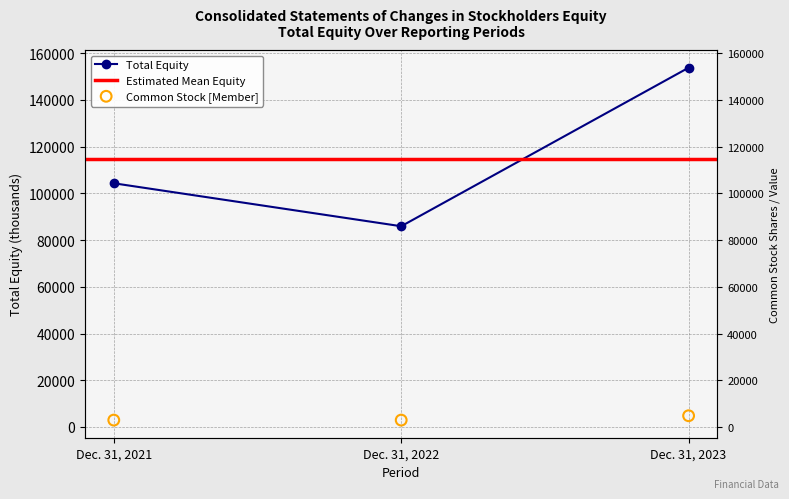

Approximately how many times larger is the value at Dec. 31, 2022 compared to Dec. 31, 2023?

0.6